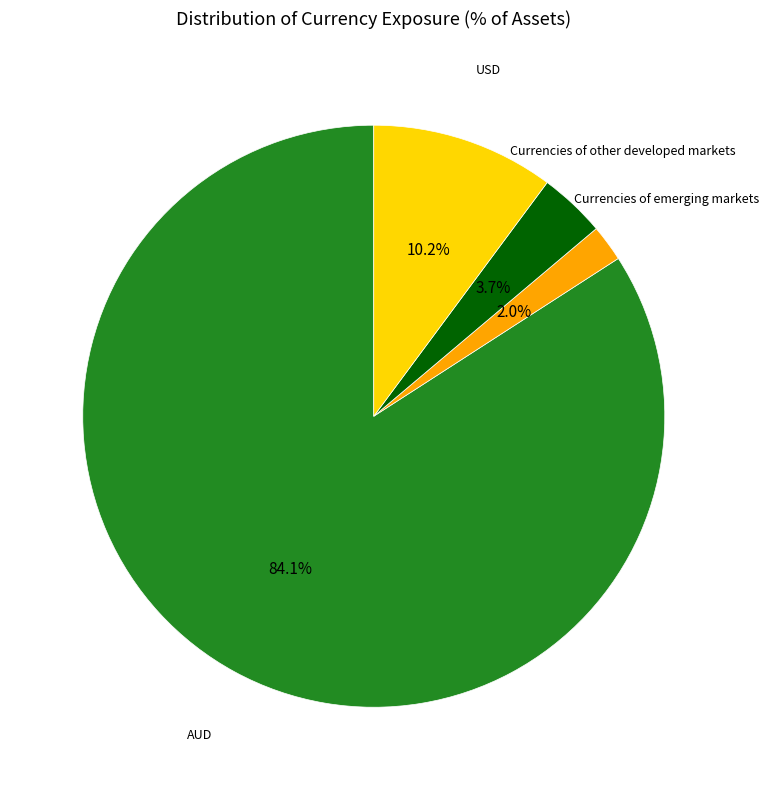

Does any single category account for the majority?

Yes